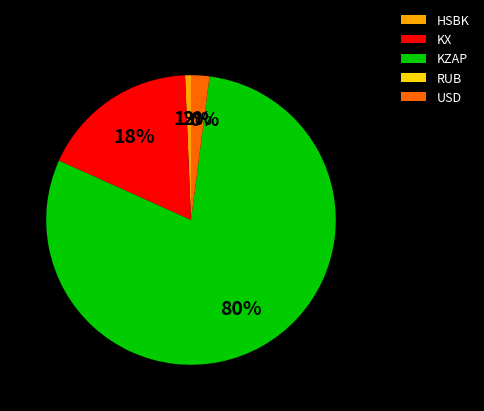

Which has a higher value, USD or KZAP?

KZAP